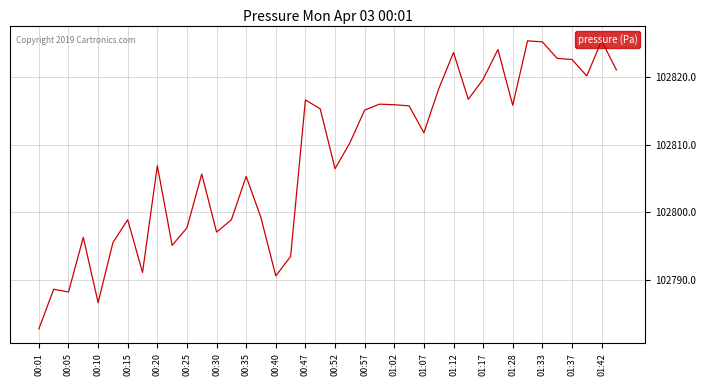

What is the sum of all values?

4112321.5